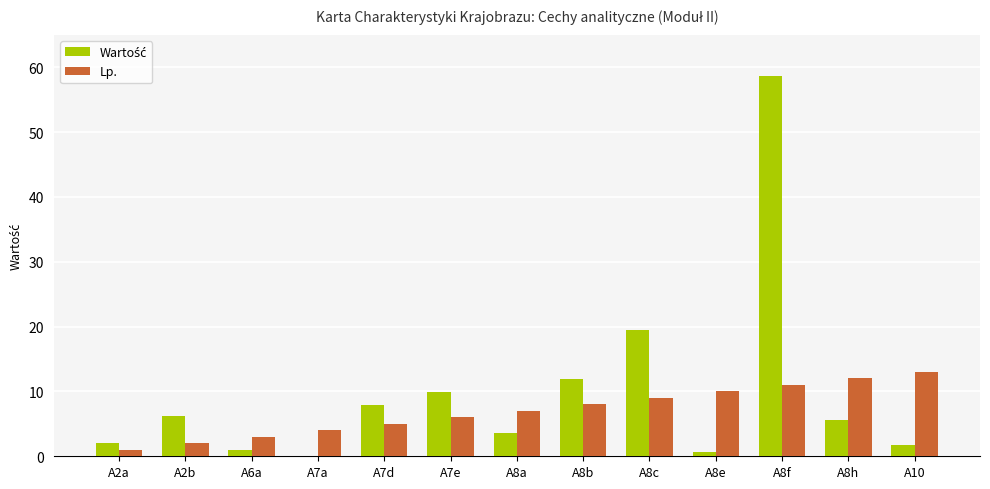

What is the sum of the Lp. values at A6a and A2a?

4.0